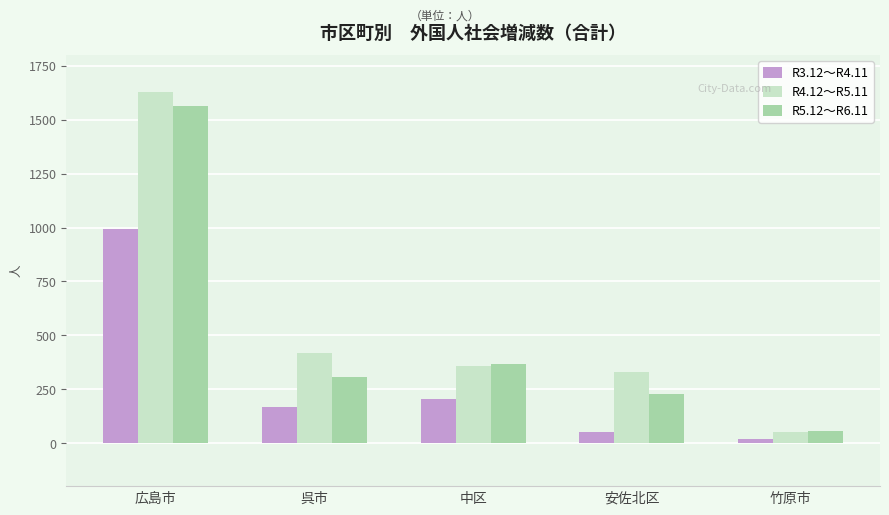

Where does the R5.12～R6.11 series first go above 306?

広島市